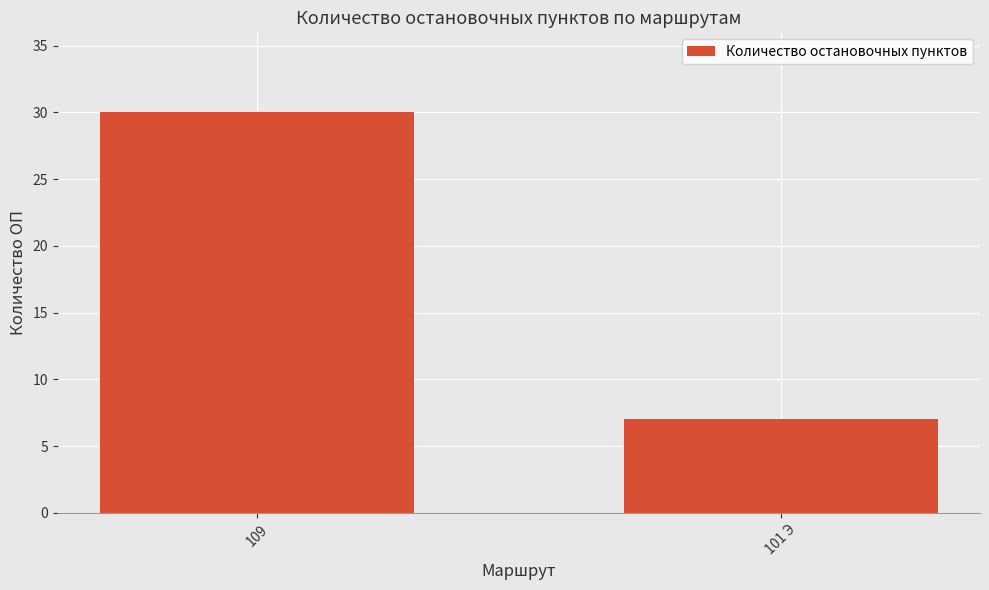

List the labels in order of value, smallest first.

101 Э, 109